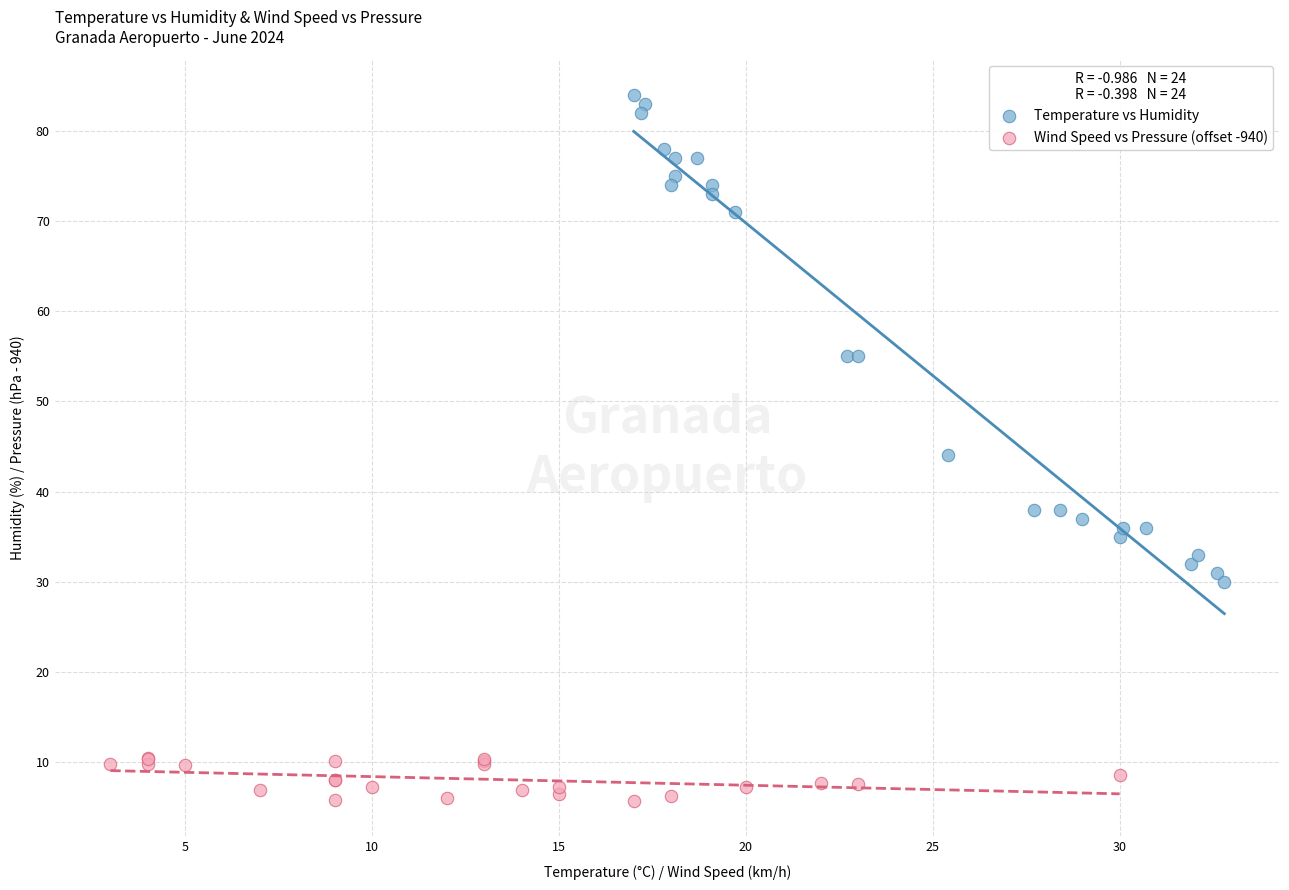

Which series reaches the maximum Y coordinate?

Temperature vs Humidity